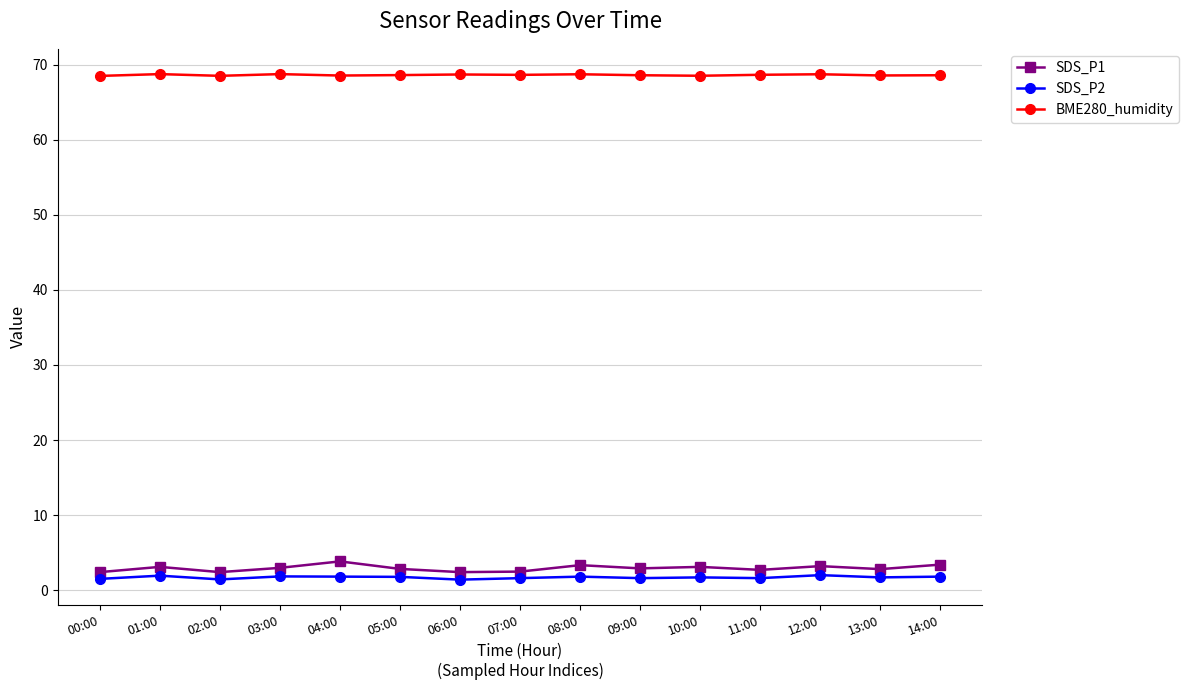

At how many categories does at least one series exceed 16?

15